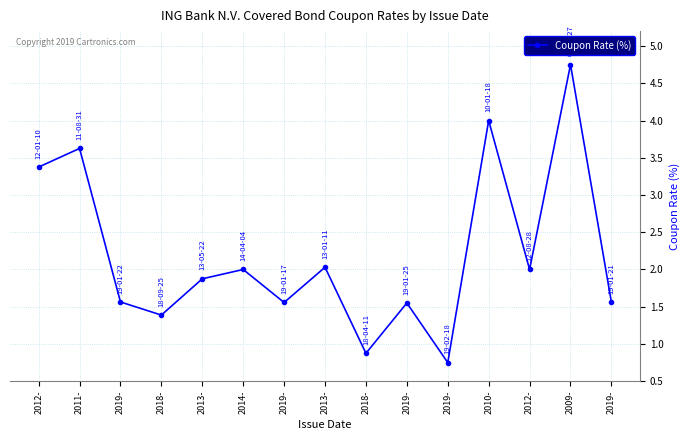

Does the chart have visible grid lines?

Yes